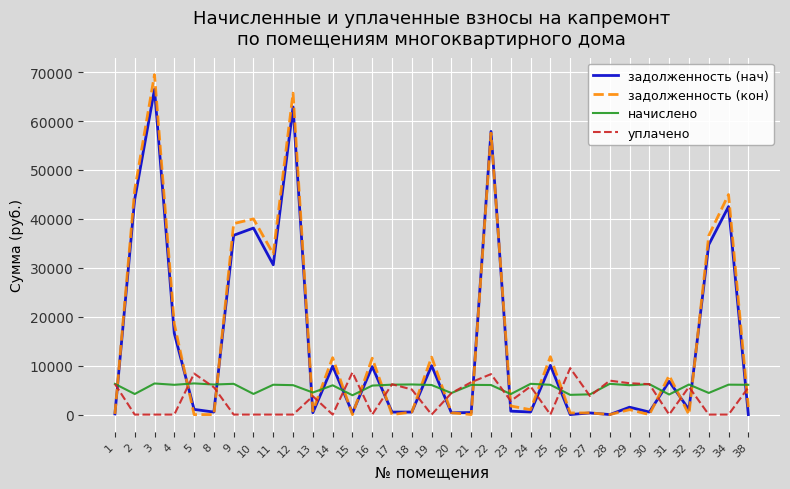

Where is the first local minimum for начислено?

2